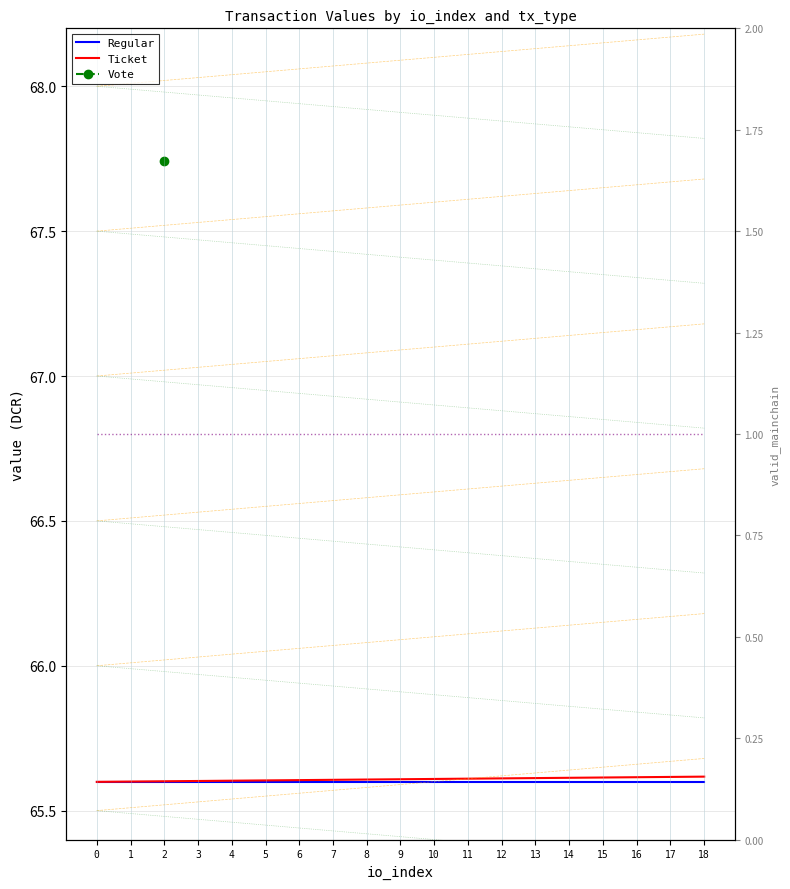

What is the lowest value of the Ticket series?

65.6